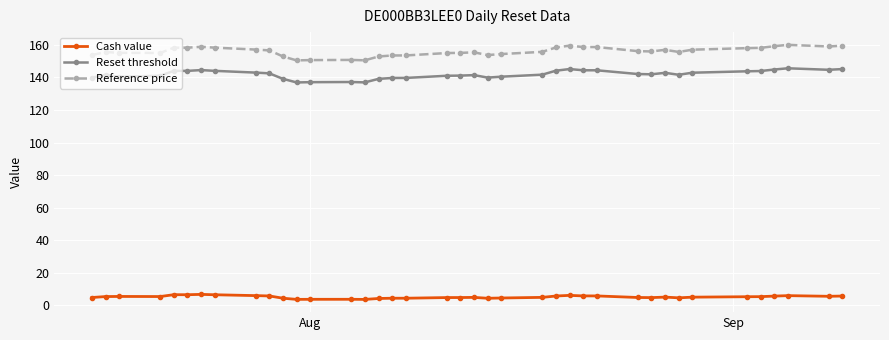

What is the difference between the second highest and minimum values in the Reference price series?

9.0